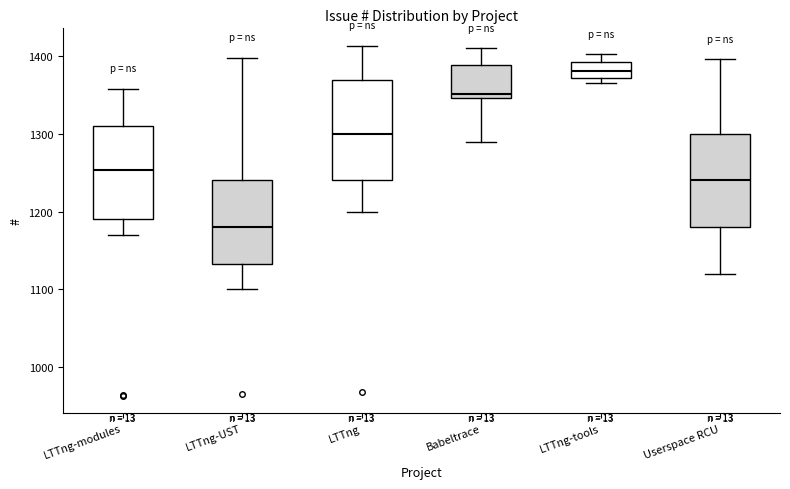

Reading left to right, read every box against the y-axis: the position of its median line, the range the box covers, and the ends of its whiskers. The values are not printed on the chart, so give them approximately, as read against the axis.

LTTng-modules: median 1250, box 1190 to 1310, whiskers 1170 to 1360
LTTng-UST: median 1180, box 1130 to 1240, whiskers 1100 to 1400
LTTng: median 1300, box 1240 to 1370, whiskers 1200 to 1410
Babeltrace: median 1350 (just above the box's lower edge), box 1350 to 1390, whiskers 1290 to 1410
LTTng-tools: median 1380, box 1370 to 1390, whiskers 1370 (just below the box's lower edge) to 1400
Userspace RCU: median 1240, box 1180 to 1300, whiskers 1120 to 1400